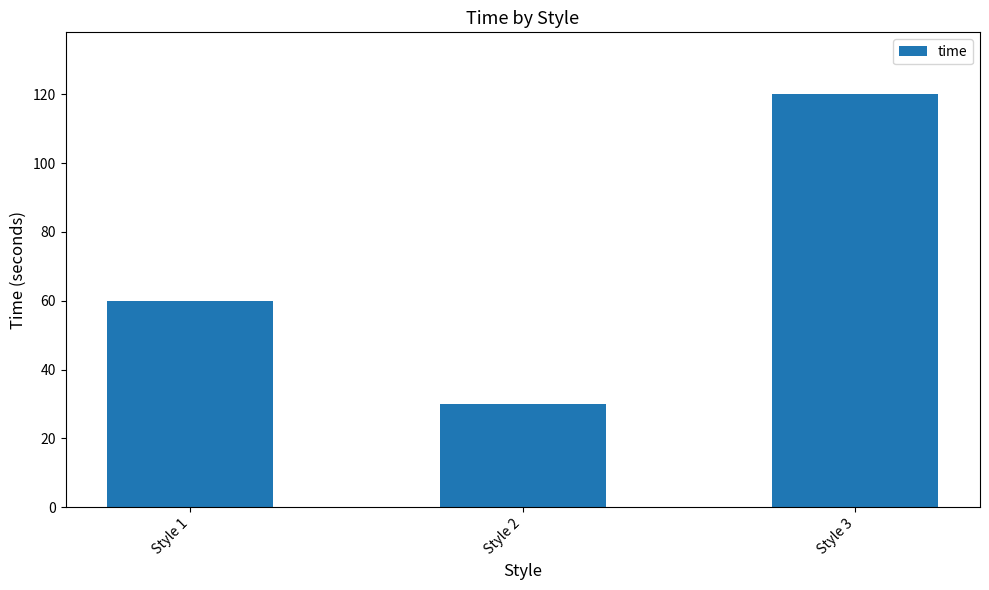

List the labels in order of value, smallest first.

Style 2, Style 1, Style 3